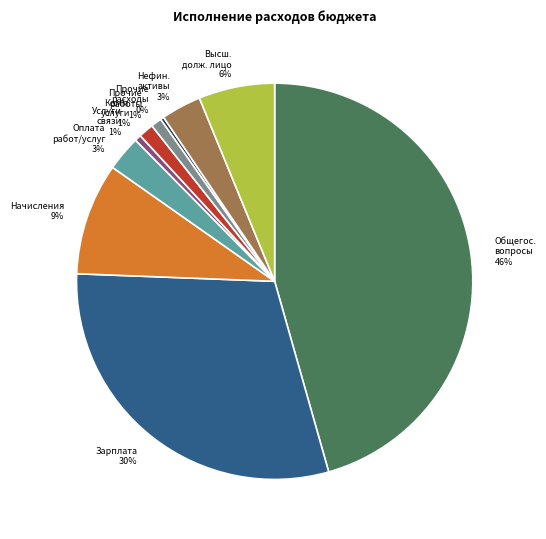

Which has a higher value, Прочие расходы or Оплата работ/услуг?

Оплата работ/услуг